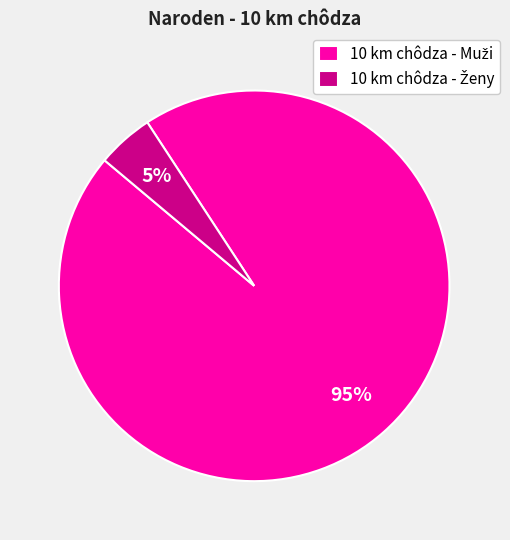

Does any single category account for the majority?

Yes